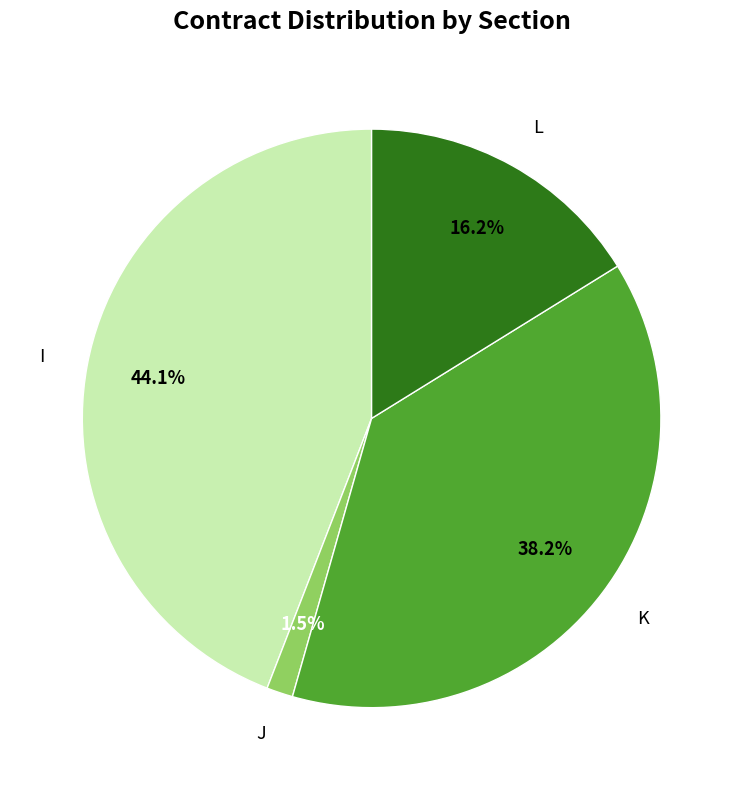

To the nearest percent, what is the difference between the L and J slice percentages?

15%